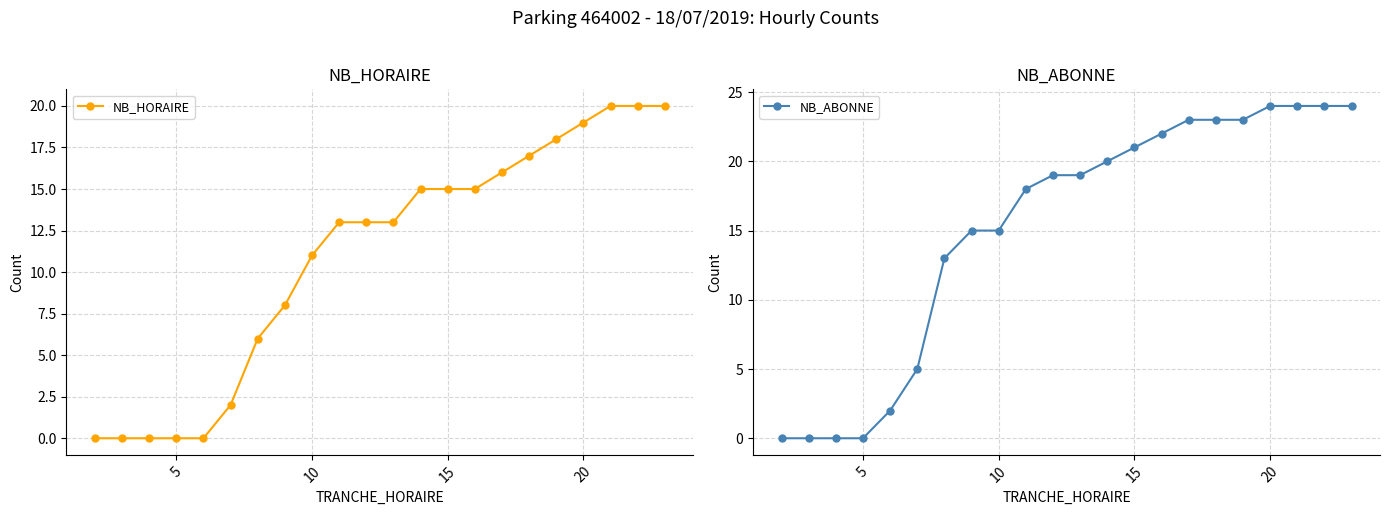

What is the average value of the NB_ABONNE series?

15